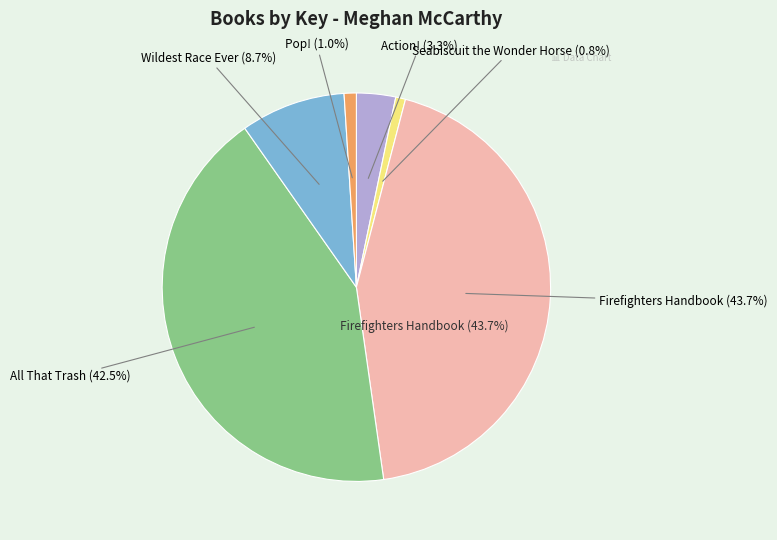

What percentage is NOT represented by Pop!?

99.0%